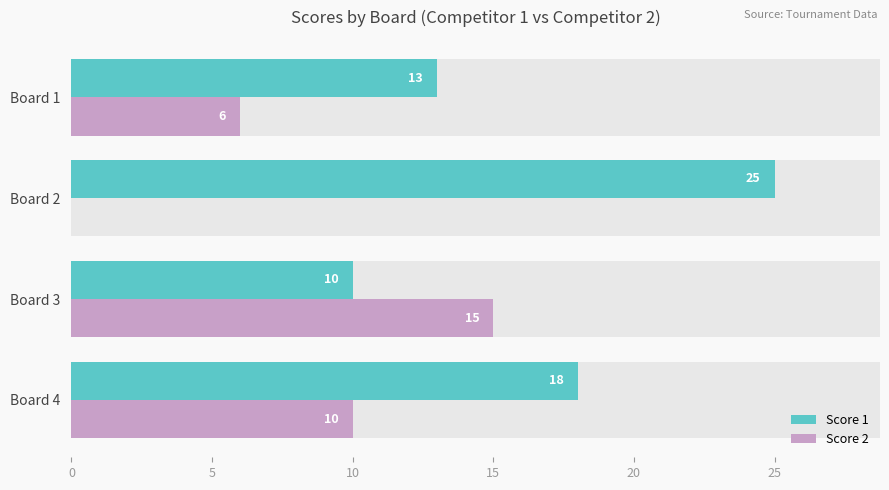

What are all the series names shown in the legend?

Score 1, Score 2